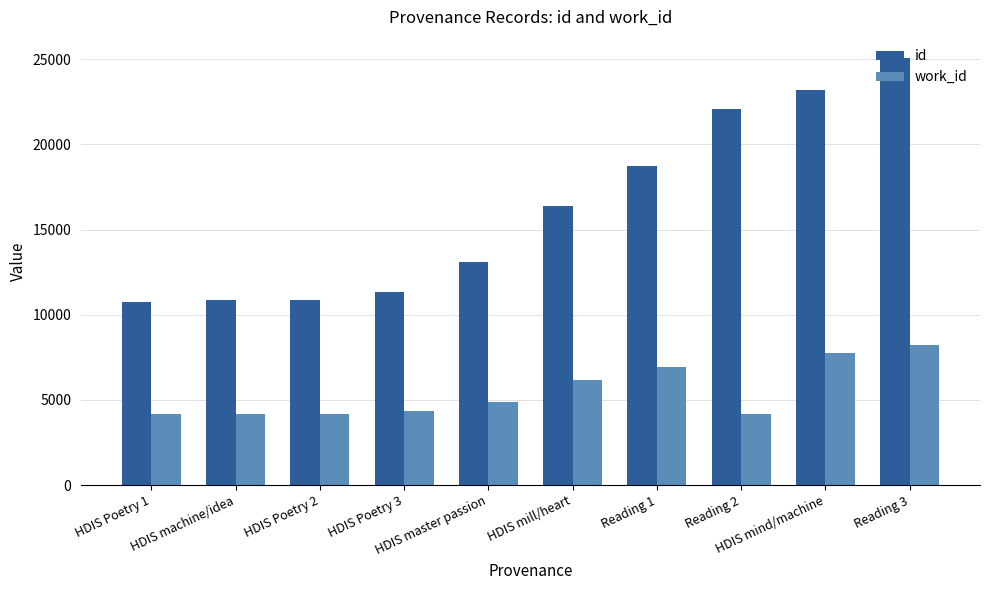

How many series are shown in this chart?

2